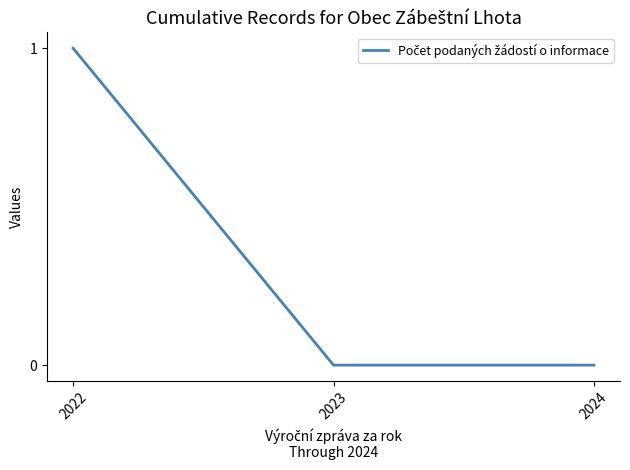

Reading left to right, extract all data points from this chart.

2022=1	2023=0	2024=0